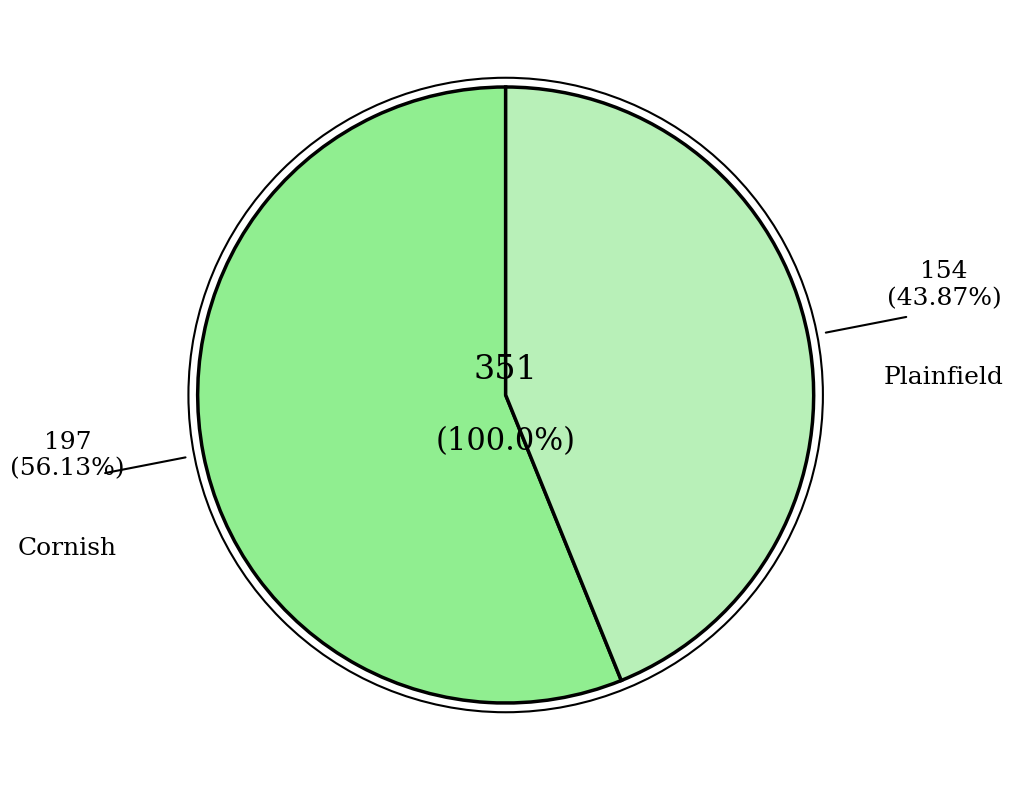

What is the change in value from Cornish to Plainfield?

-43